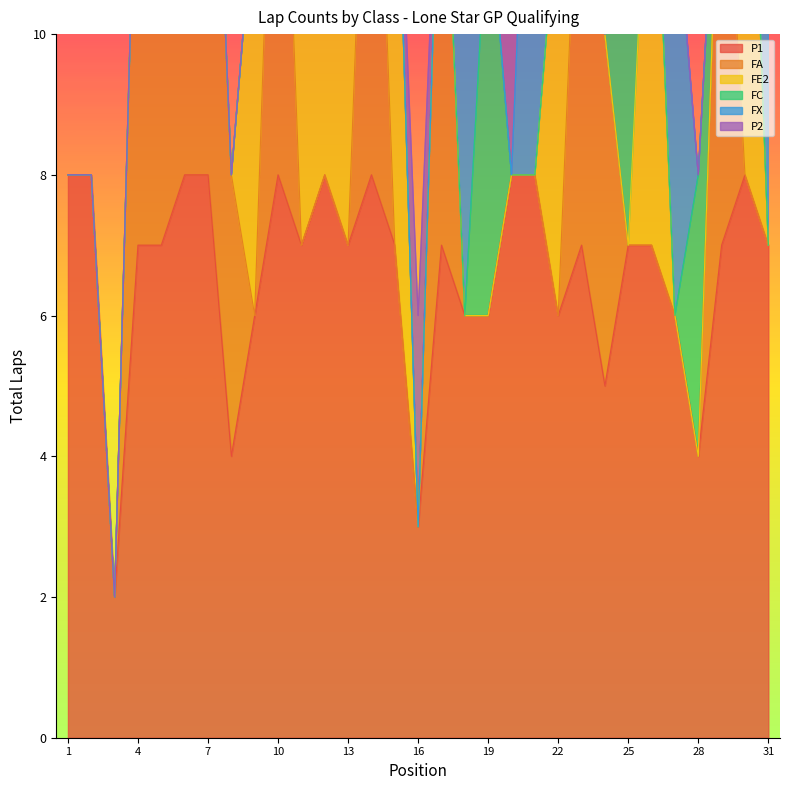

What is the average value of the FC series?

1